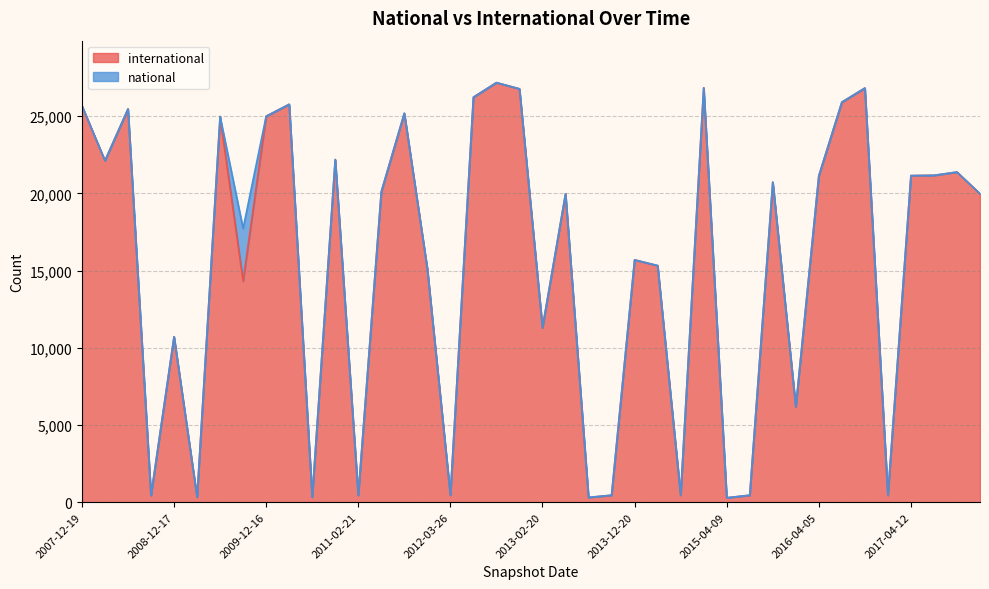

What is the average value?

15368